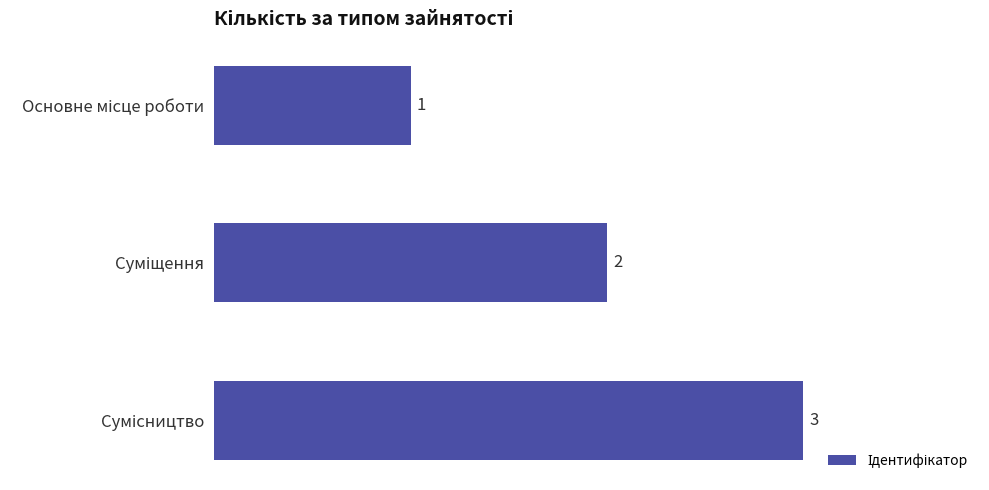

How many values are between 1 and 3?

3